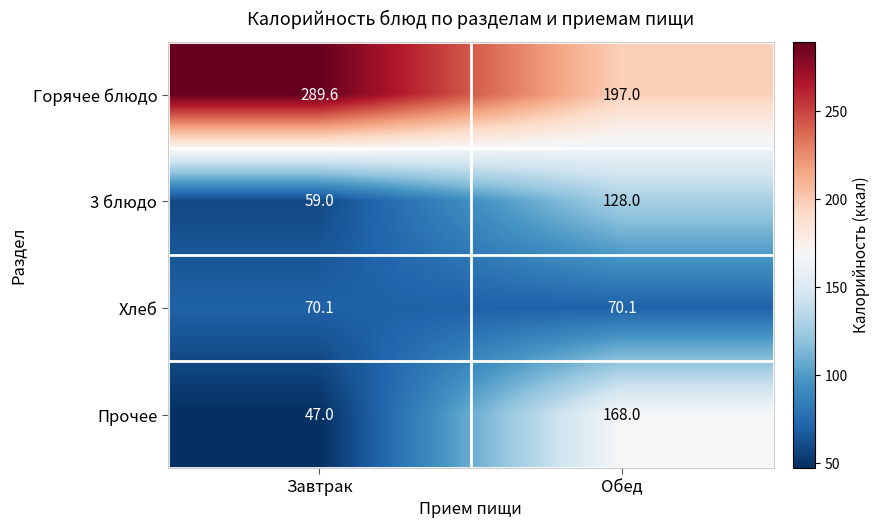

Reading left to right, extract all data points from this chart.

Горячее блюдо: 289.6	197.0
3 блюдо: 59.0	128.0
Хлеб: 70.1	70.1
Прочее: 47.0	168.0